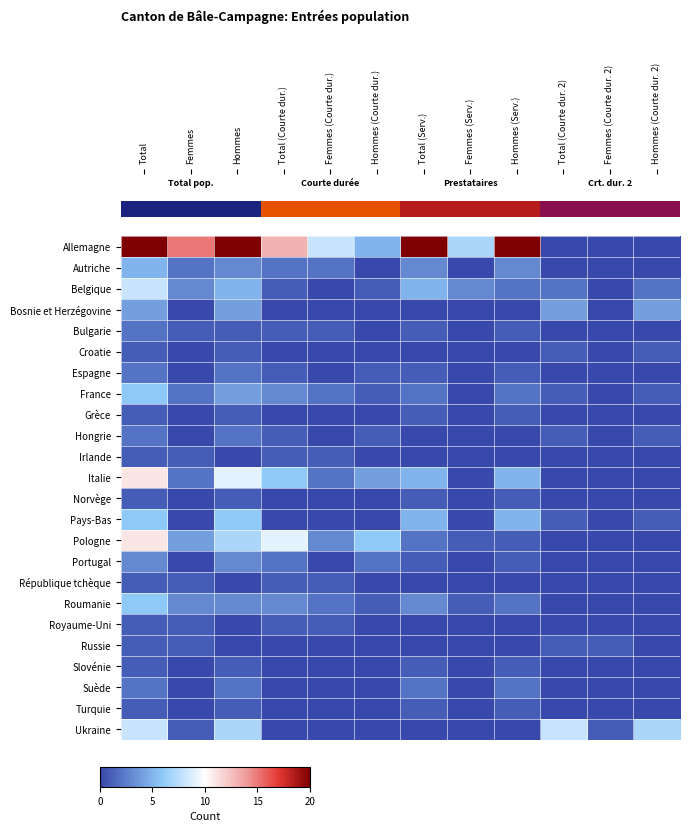

What is the spread (max minus min) of values at Total?

19